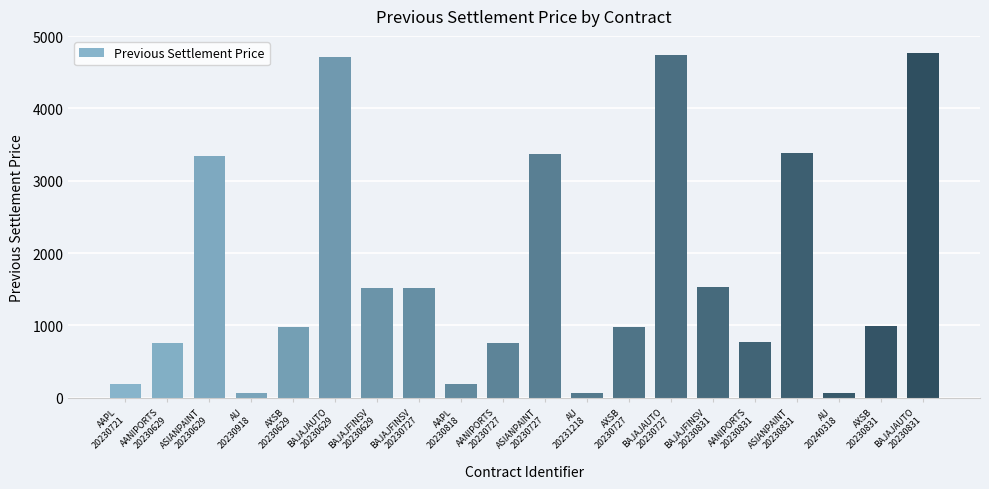

What is the maximum value shown in the chart?

4765.4